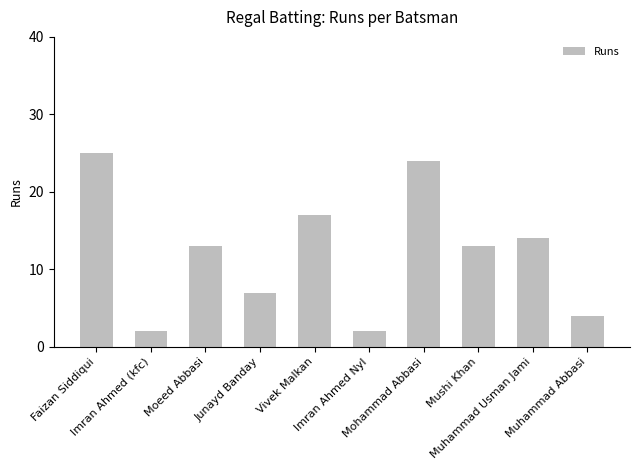

What is the change in value from Faizan Siddiqui to Vivek Malkan?

-8